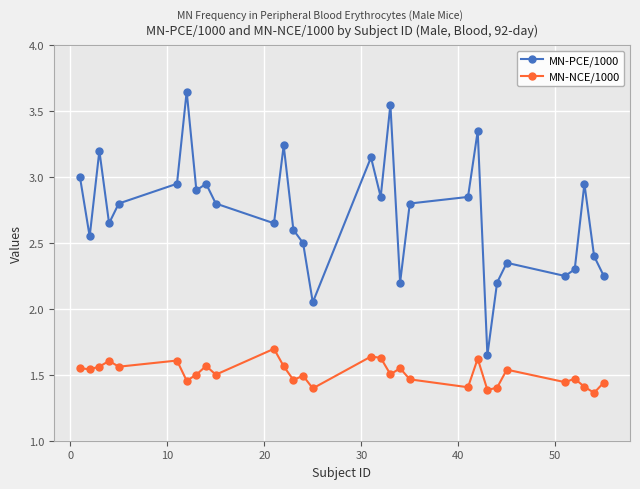

True or false: MN-PCE/1000 has more than 1 interior local peaks.

True